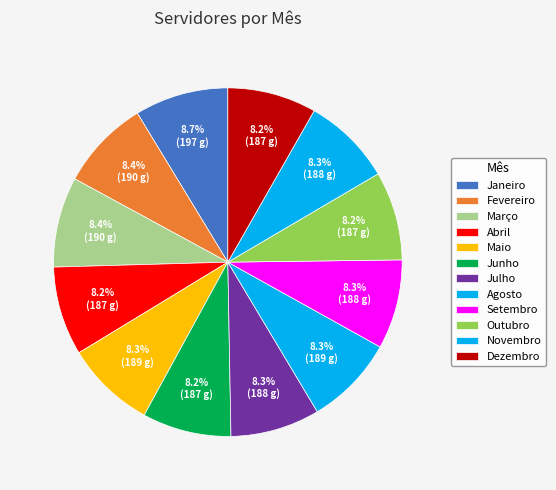

The Setembro slice represents 8% of the pie. True or false?

True